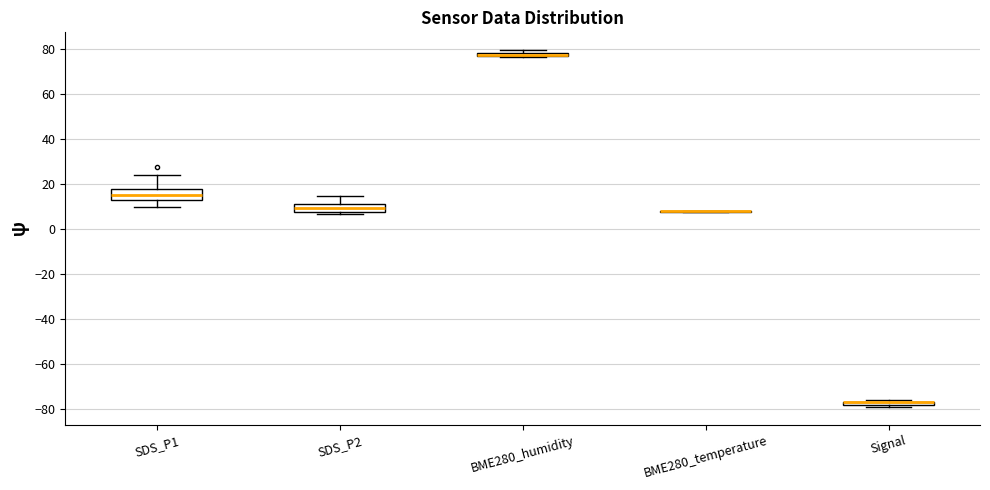

Where is the upper edge of the box for BME280_humidity on the y-axis? The values are not printed on the chart, so give them approximately, as read against the axis.

78